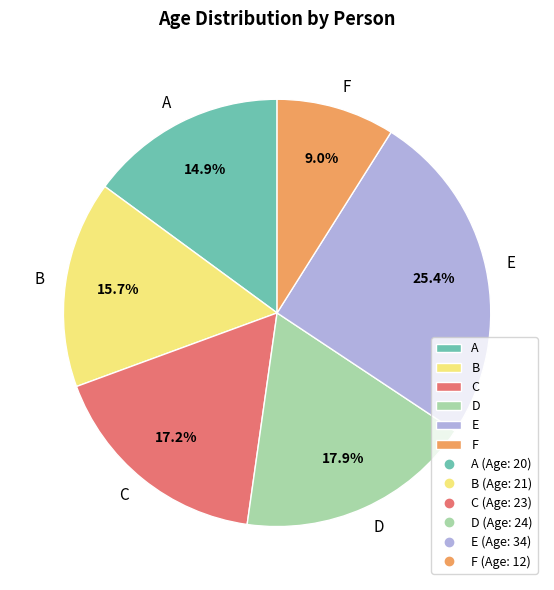

How much of the chart is everything except F?

91.0%